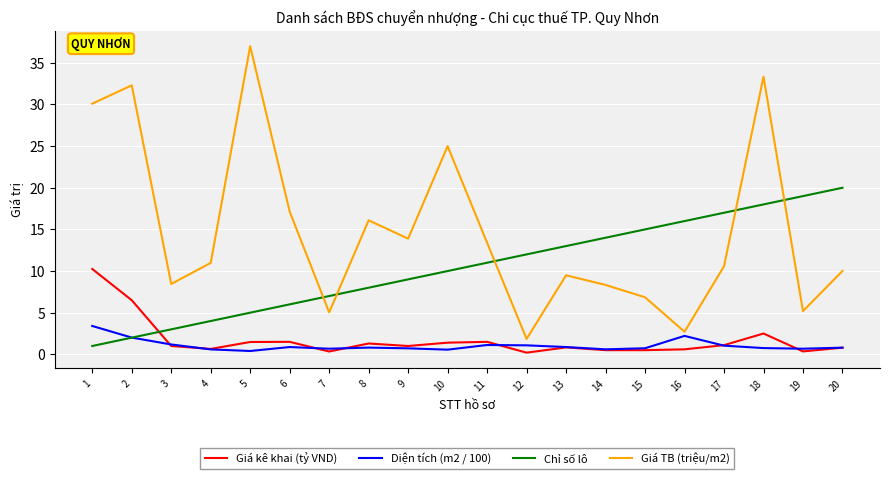

Which series changed the most between 5 and 18?

Chỉ số lô